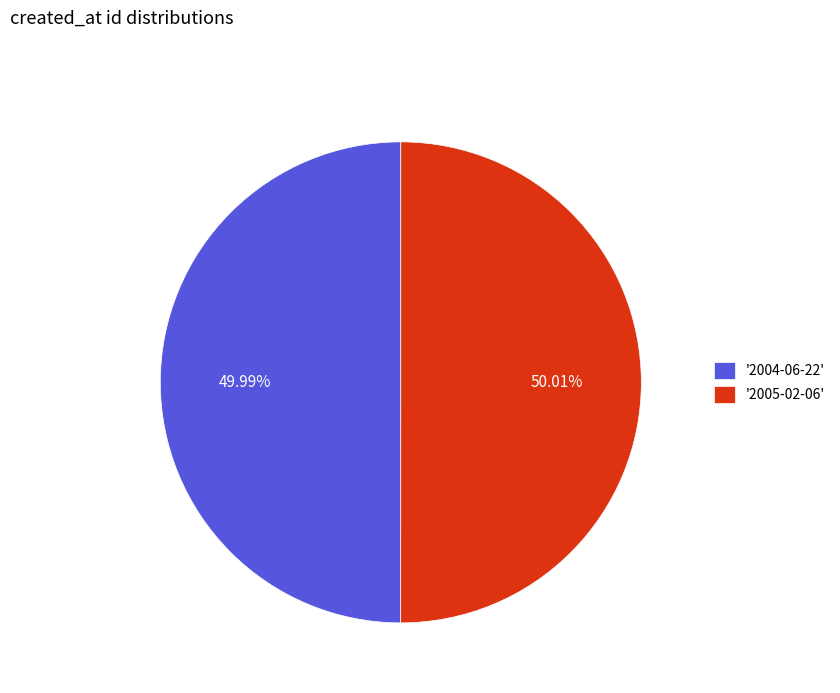

Combined, do '2004-06-22' and '2005-02-06' account for over 50%?

Yes